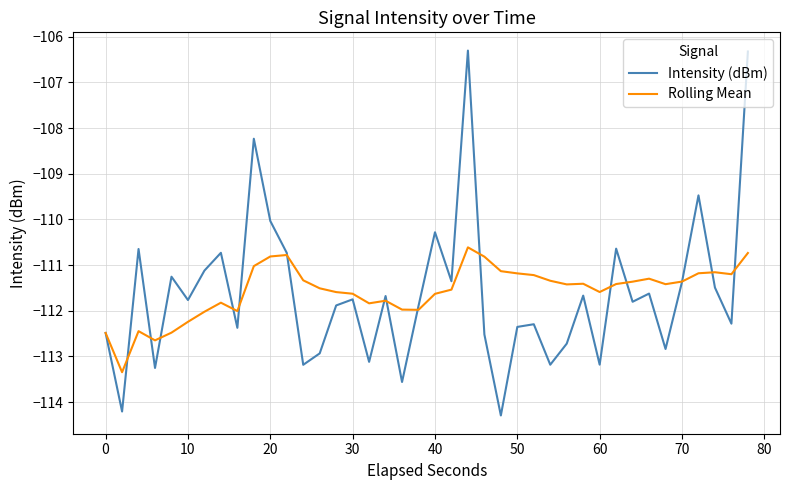

True or false: Rolling Mean and Intensity (dBm) cross at least once.

True